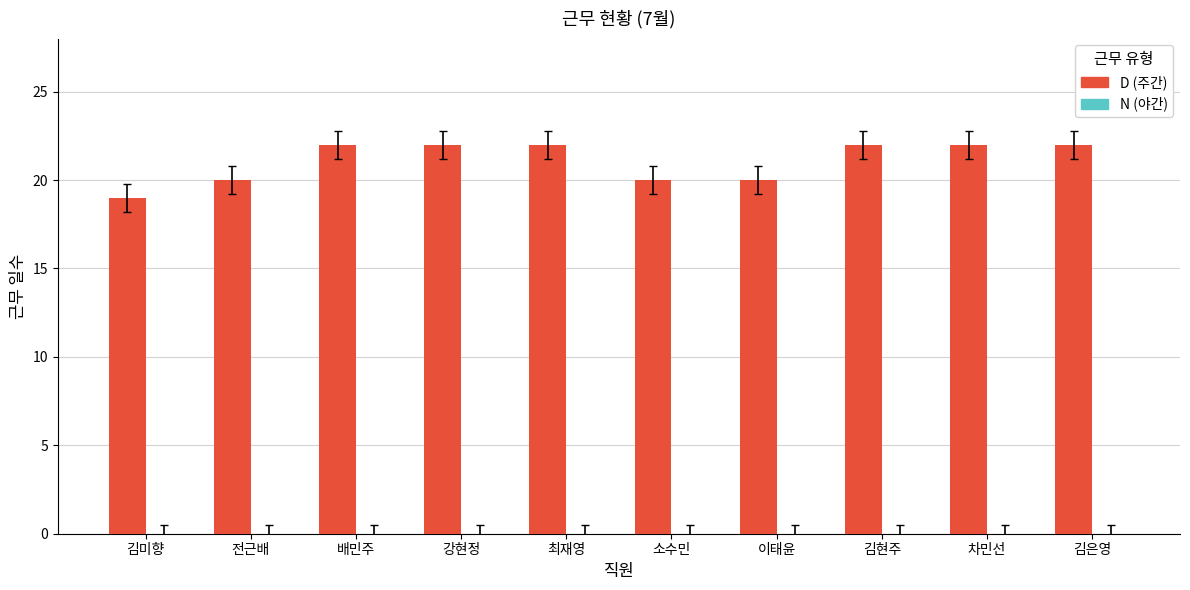

What is the maximum value shown in the chart?

22